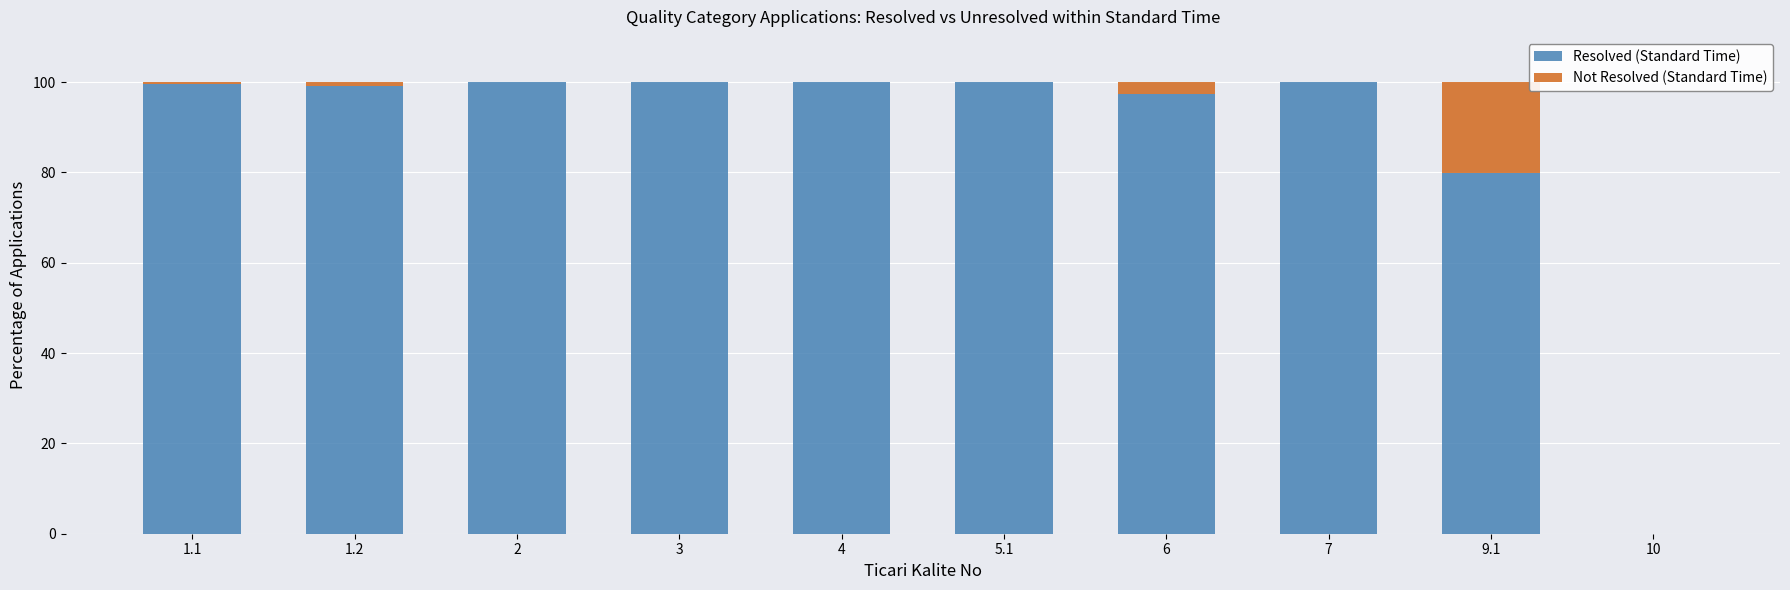

The value of Resolved (Standard Time) at 1.1 is 99.5. True or false?

True